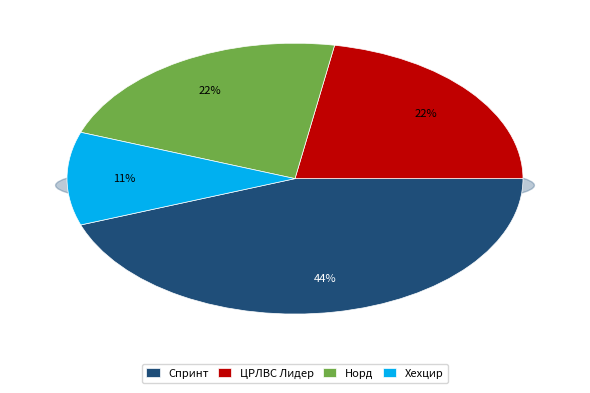

To the nearest percent, what is the difference between the largest and smallest slice percentages?

33%